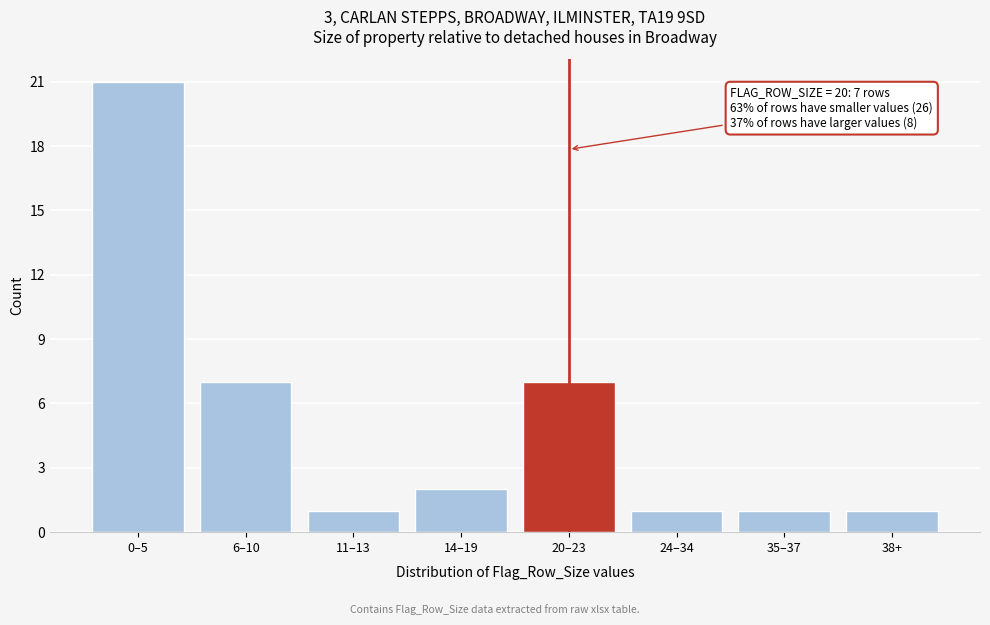

Reading left to right, what are all the values shown in this chart?

0–5=21	6–10=7	11–13=1	14–19=2	20–23=7	24–34=1	35–37=1	38+=1